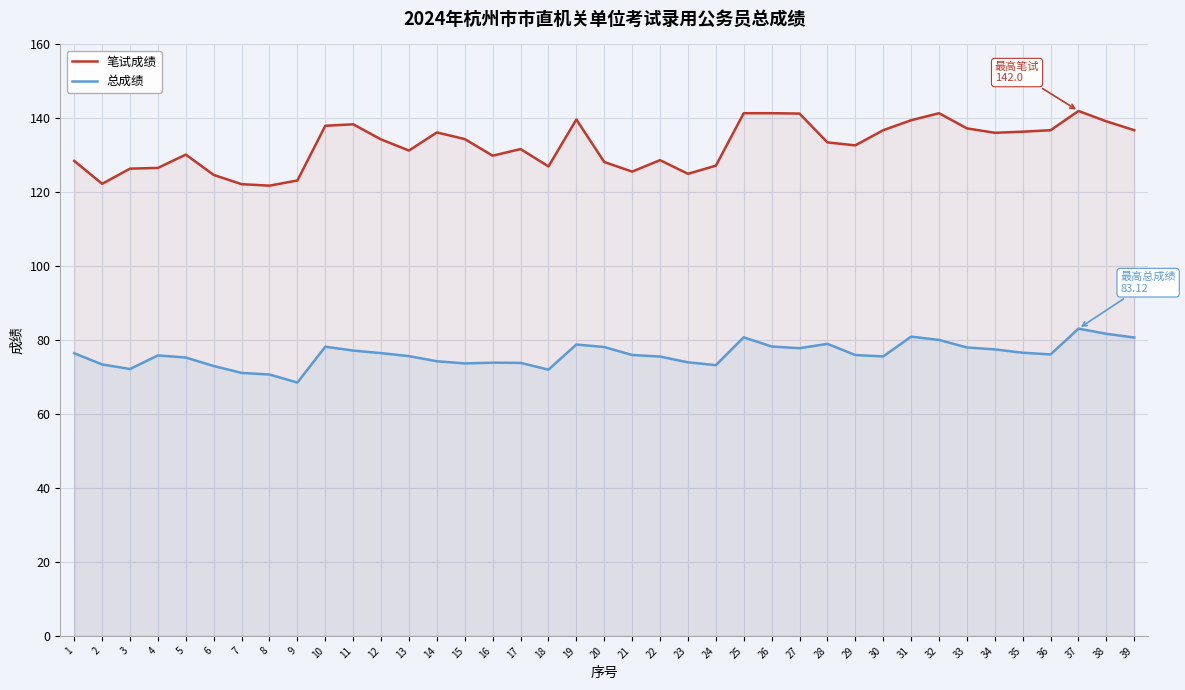

Reading left to right, what are all the values shown in this chart?

笔试成绩: 1=128.5	2=122.3	3=126.4	4=126.6	5=130.2	6=124.7	7=122.2	8=121.8	9=123.2	10=138.0	11=138.4	12=134.3	13=131.3	14=136.2	15=134.4	16=129.9	17=131.7	18=127.0	19=139.7	20=128.2	21=125.6	22=128.7	23=125.0	24=127.2	25=141.4	26=141.4	27=141.3	28=133.5	29=132.7	30=136.8	31=139.5	32=141.4	33=137.3	34=136.1	35=136.4	36=136.8	37=142.0	38=139.2	39=136.8
总成绩: 1=76.5	2=73.4	3=72.2	4=75.9	5=75.3	6=73.0	7=71.1	8=70.7	9=68.5	10=78.2	11=77.2	12=76.5	13=75.7	14=74.3	15=73.7	16=73.9	17=73.9	18=72.0	19=78.8	20=78.1	21=76.0	22=75.6	23=74.0	24=73.2	25=80.8	26=78.3	27=77.8	28=79.0	29=76.0	30=75.6	31=81.0	32=80.1	33=78.0	34=77.5	35=76.6	36=76.1	37=83.1	38=81.7	39=80.7